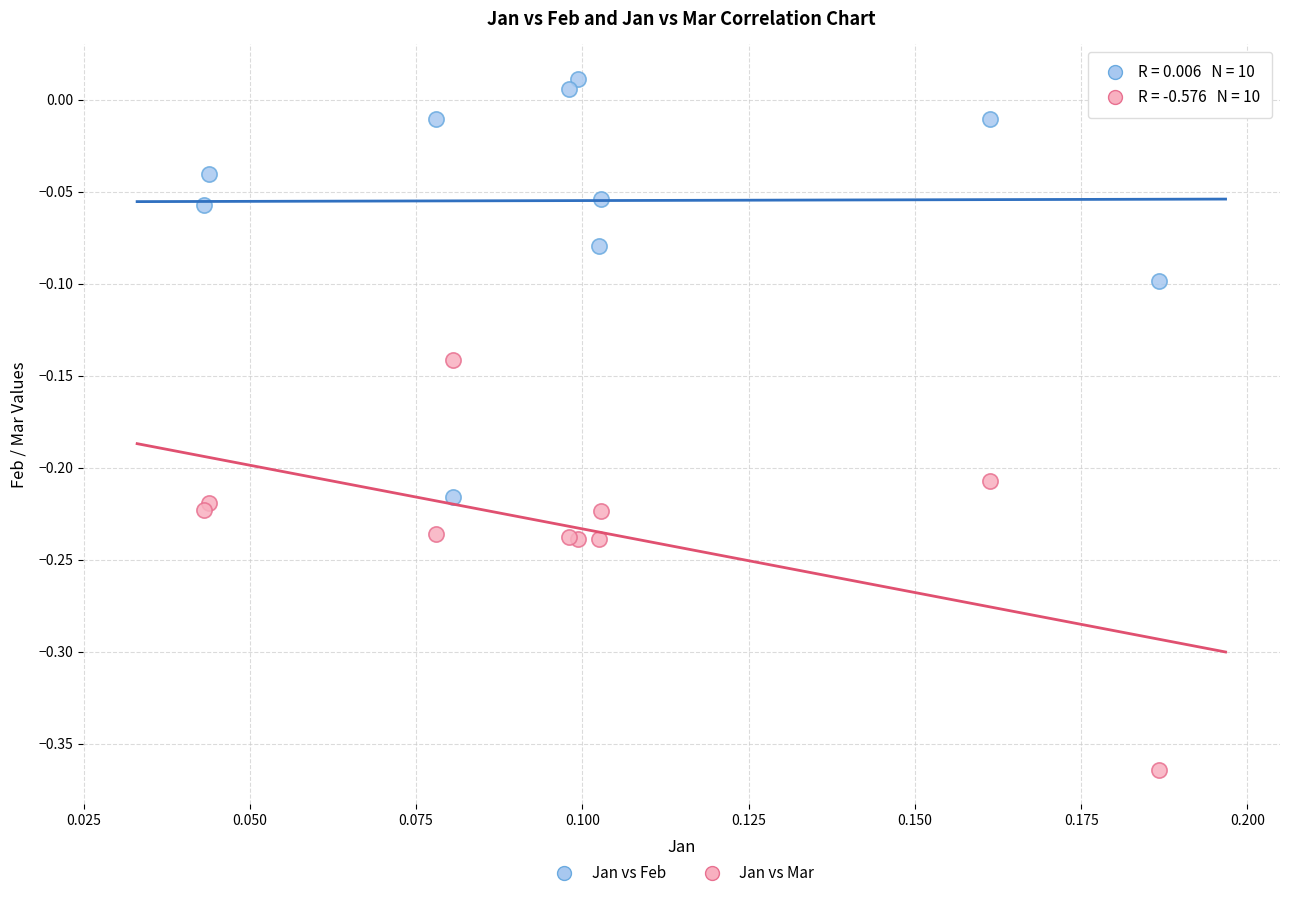

Which series reaches the minimum Y coordinate?

Jan vs Mar